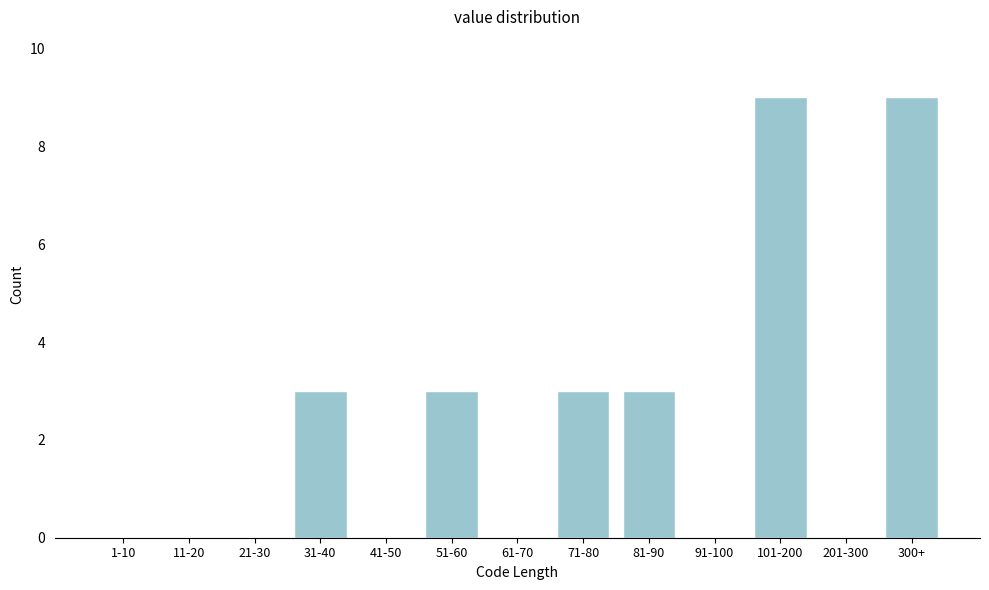

Reading left to right, transcribe all the data shown in this chart.

1-10=0	11-20=0	21-30=0	31-40=3	41-50=0	51-60=3	61-70=0	71-80=3	81-90=3	91-100=0	101-200=9	201-300=0	300+=9